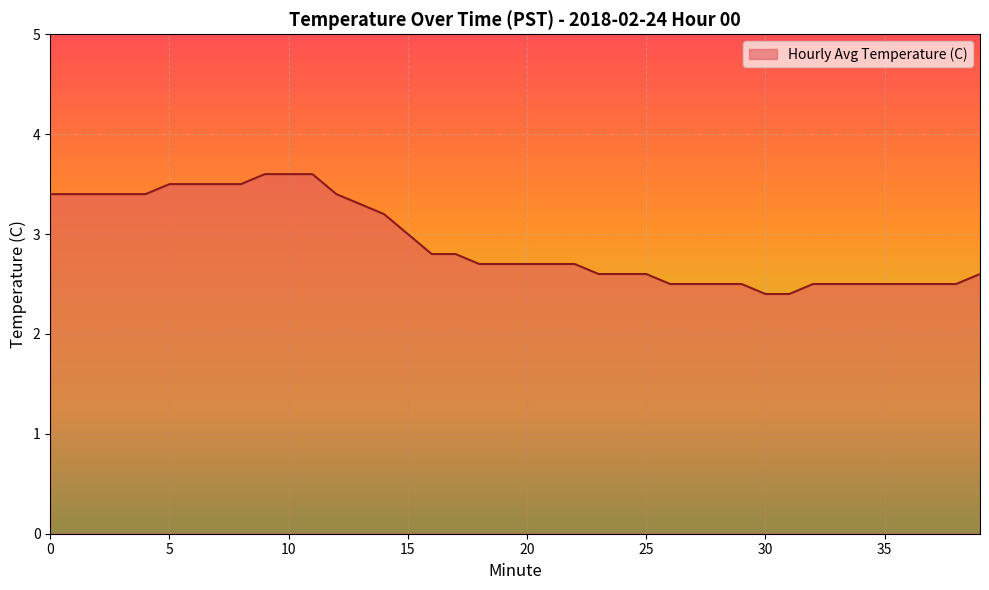

What is the maximum value shown in the chart?

3.6